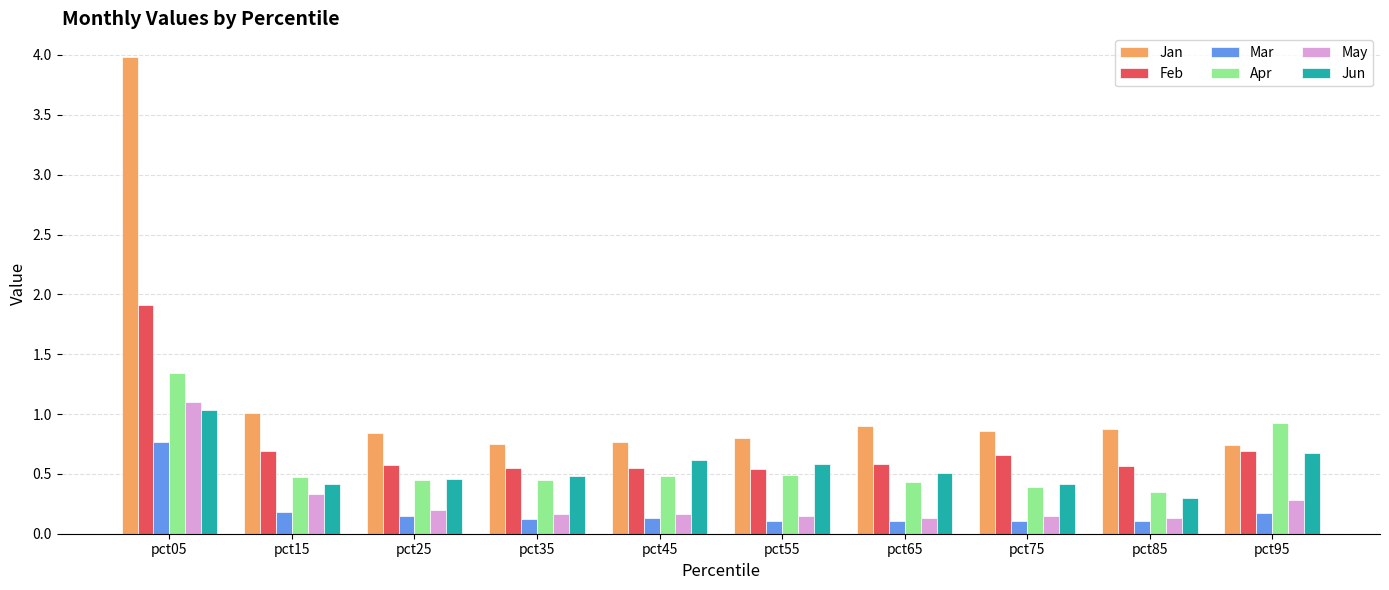

Which label corresponds to the largest value in the chart?

pct05